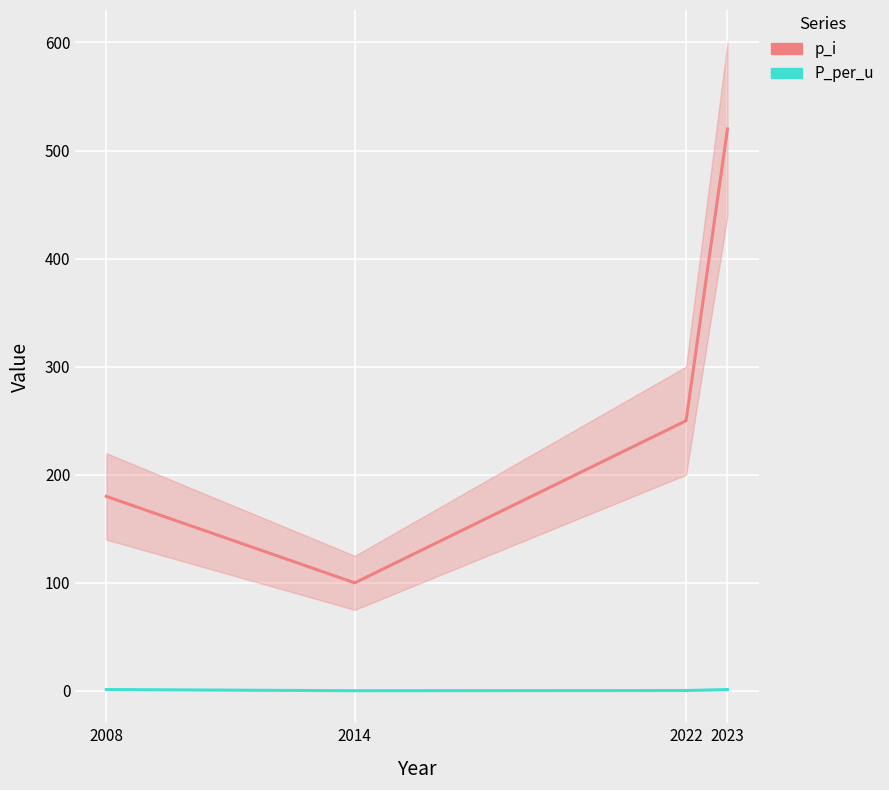

List the labels in order of p_i value, largest first.

2023, 2022, 2008, 2014